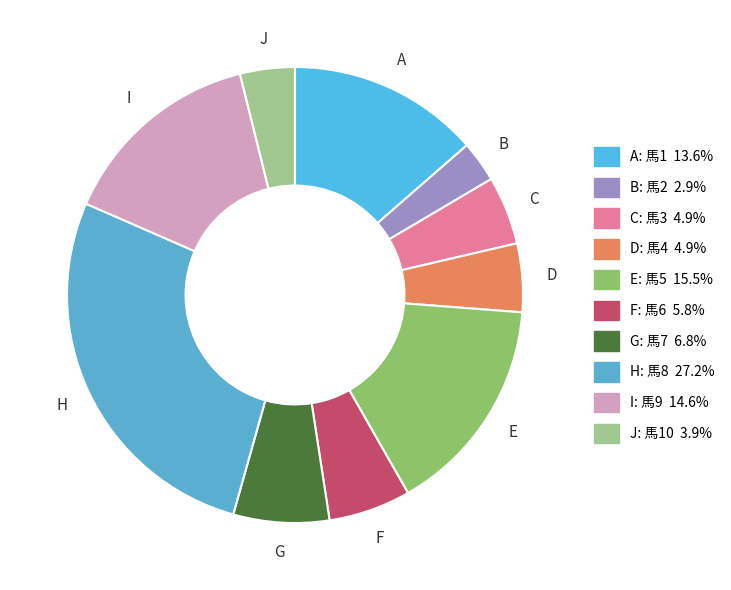

How many slices are in this pie chart?

10